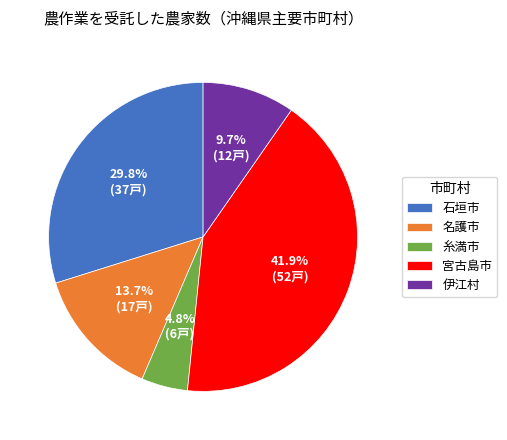

Which slice is the smallest?

糸満市